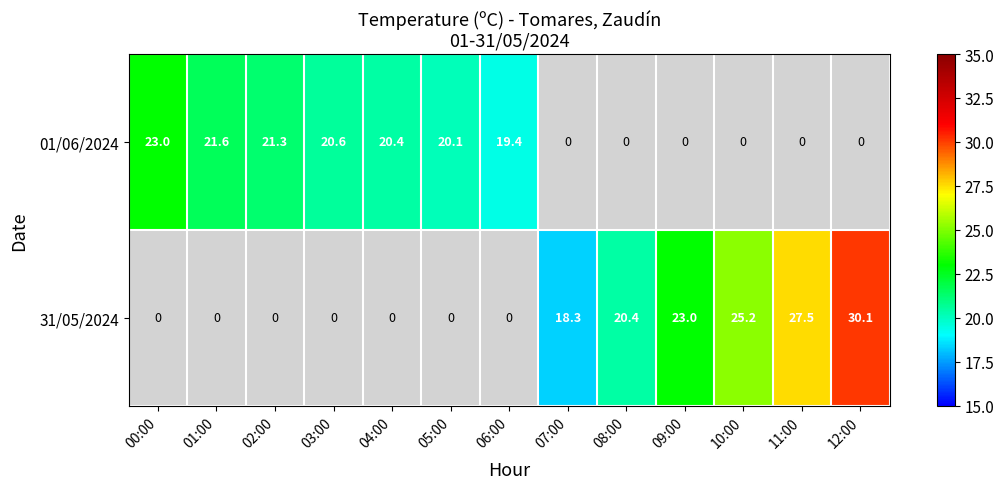

The value of 01/06/2024 at 00:00 is 9.3. True or false?

False